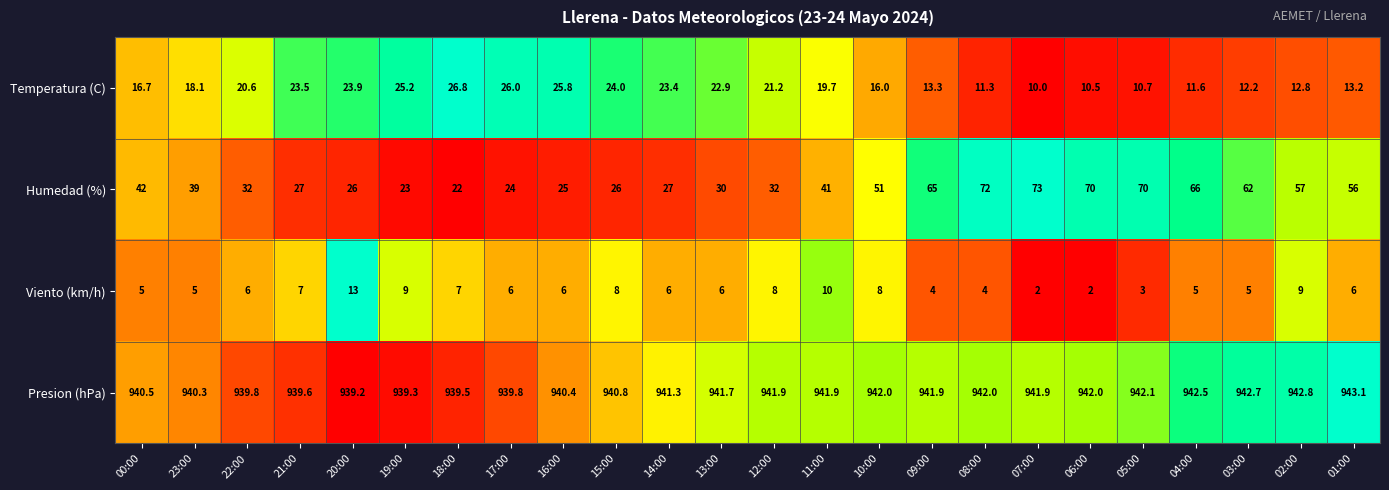

List the series in order of their peak value, lowest first.

Viento (km/h), Temperatura (C), Humedad (%), Presion (hPa)